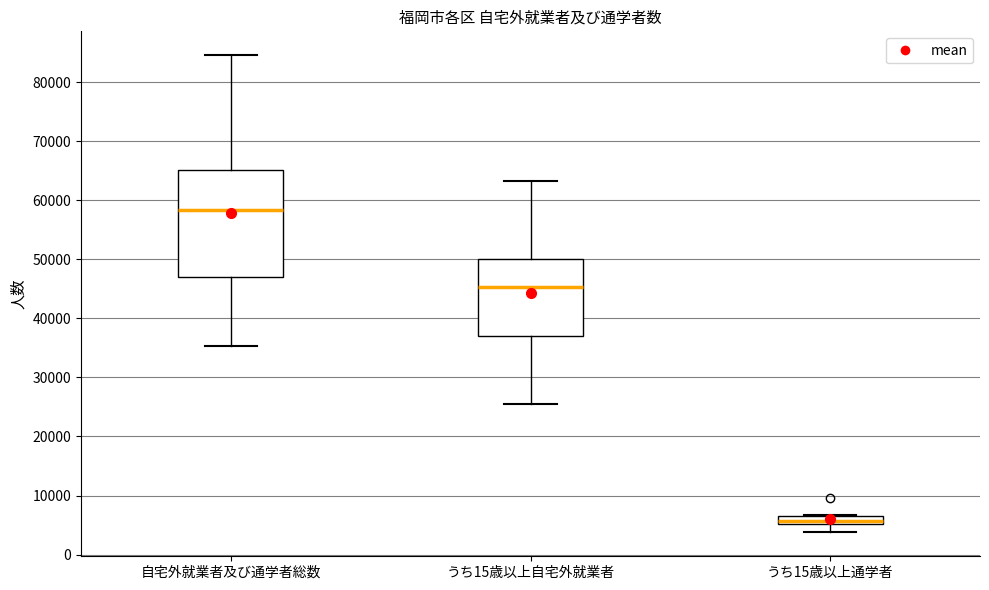

Which box has the lowest median line?

うち15歳以上通学者